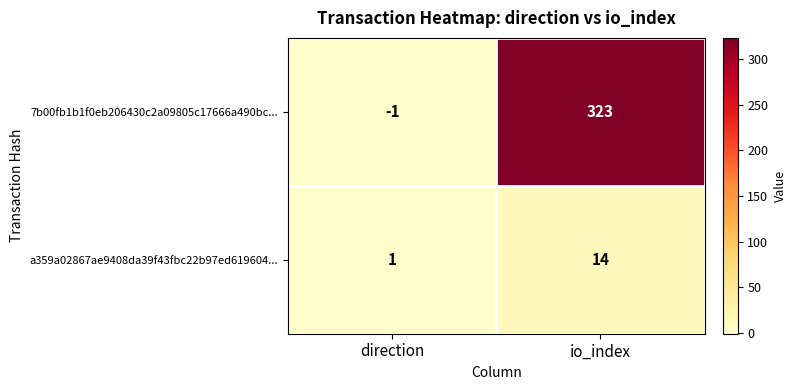

Where is a359a02867ae9408da39f43fbc22b97ed619604... nearest to the value 7?

direction